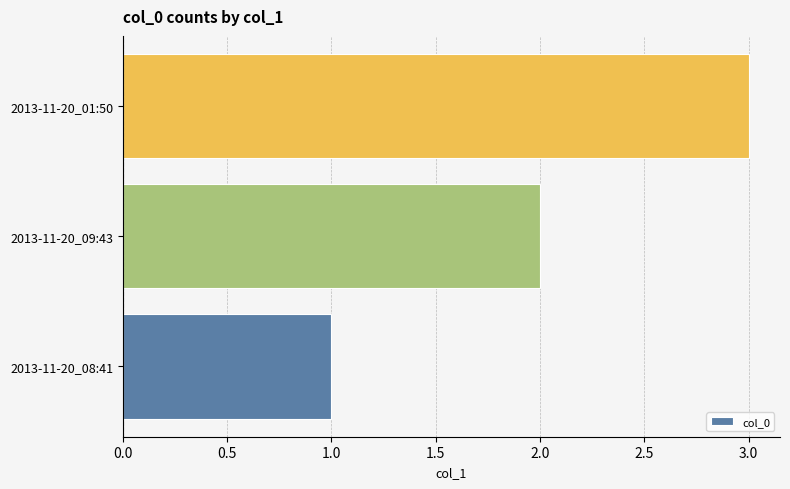

Count the values in the range 1 to 3.

3